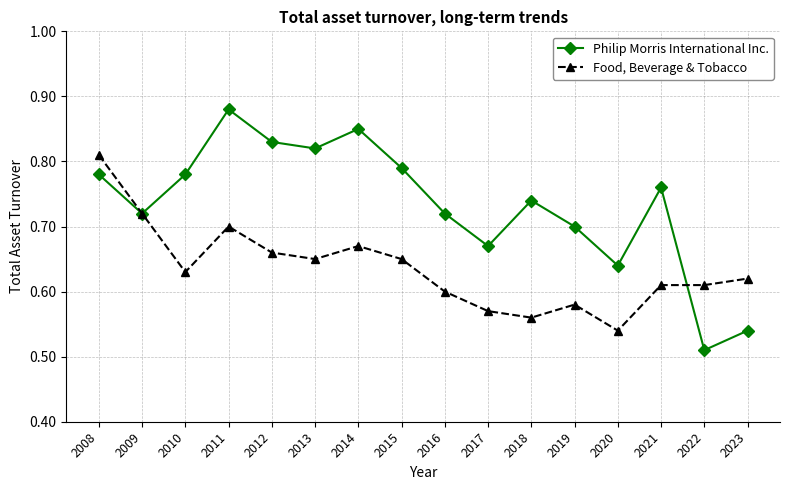

At 2017, list the series in order from smallest to largest.

Food, Beverage & Tobacco, Philip Morris International Inc.